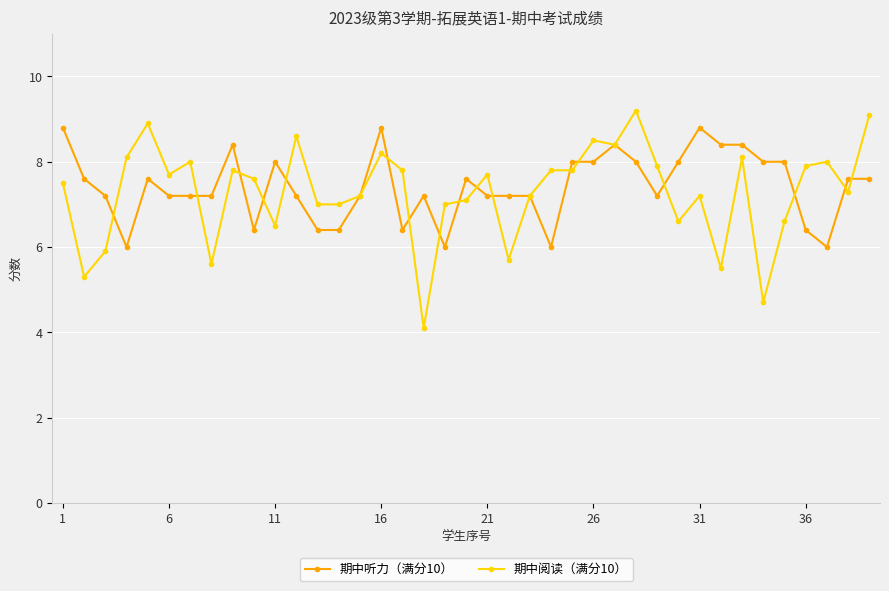

True or false: 期中听力（满分10） has more than 0 points higher than both neighbors.

True